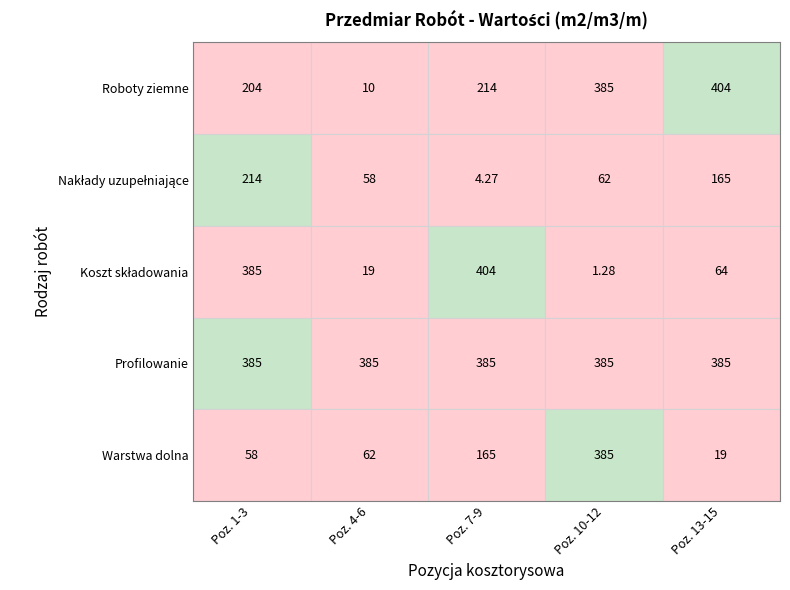

Rank the categories by 4 value from lowest to highest.

0, 1, 2, 3, 4